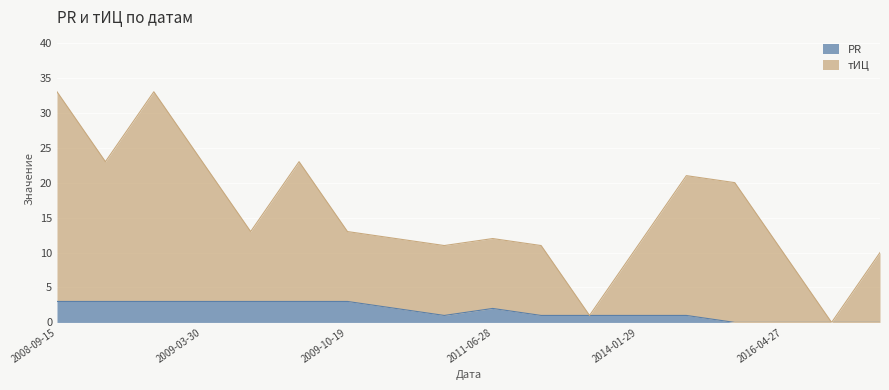

Which series has the largest total across all categories?

тИЦ